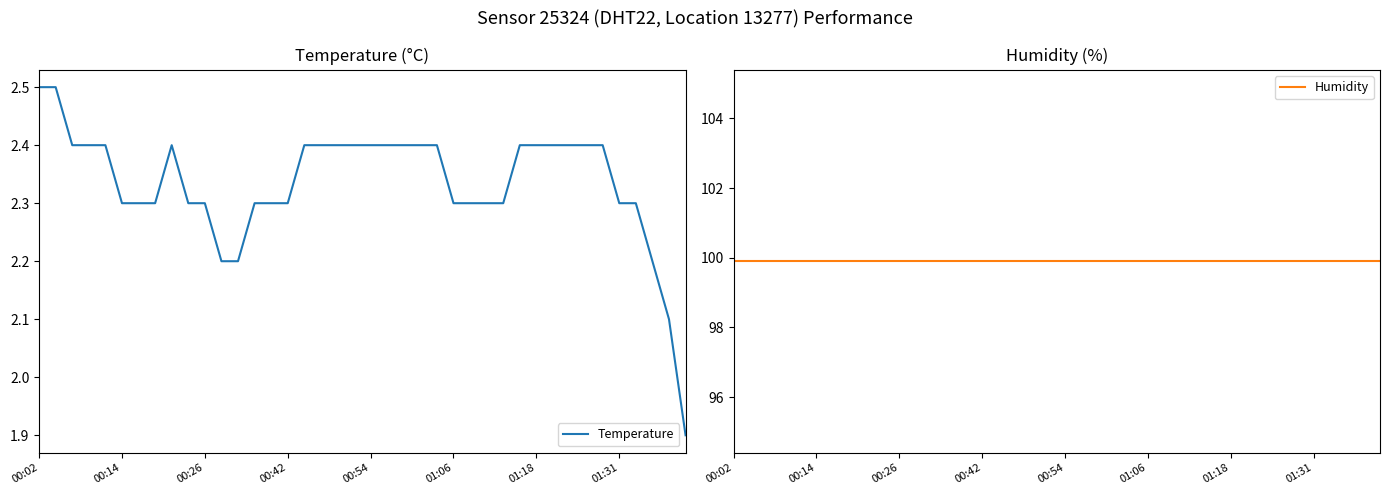

True or false: Humidity and Temperature intersect in this chart.

False